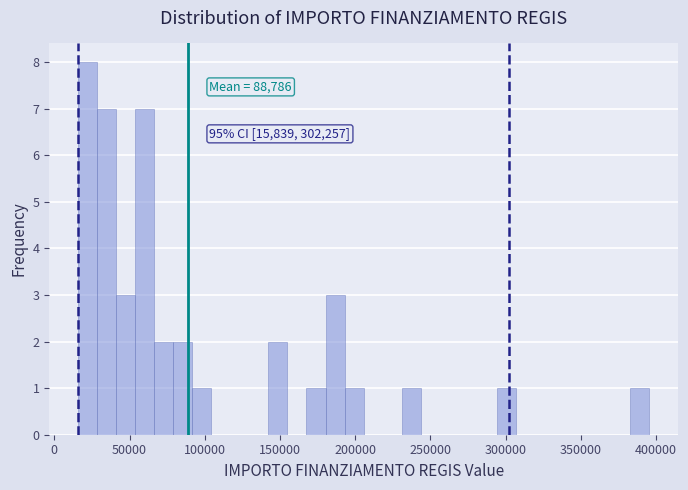

Around what value on the x-axis is the tallest bar? Give the approximate position of its centre, as read against the axis.

20000